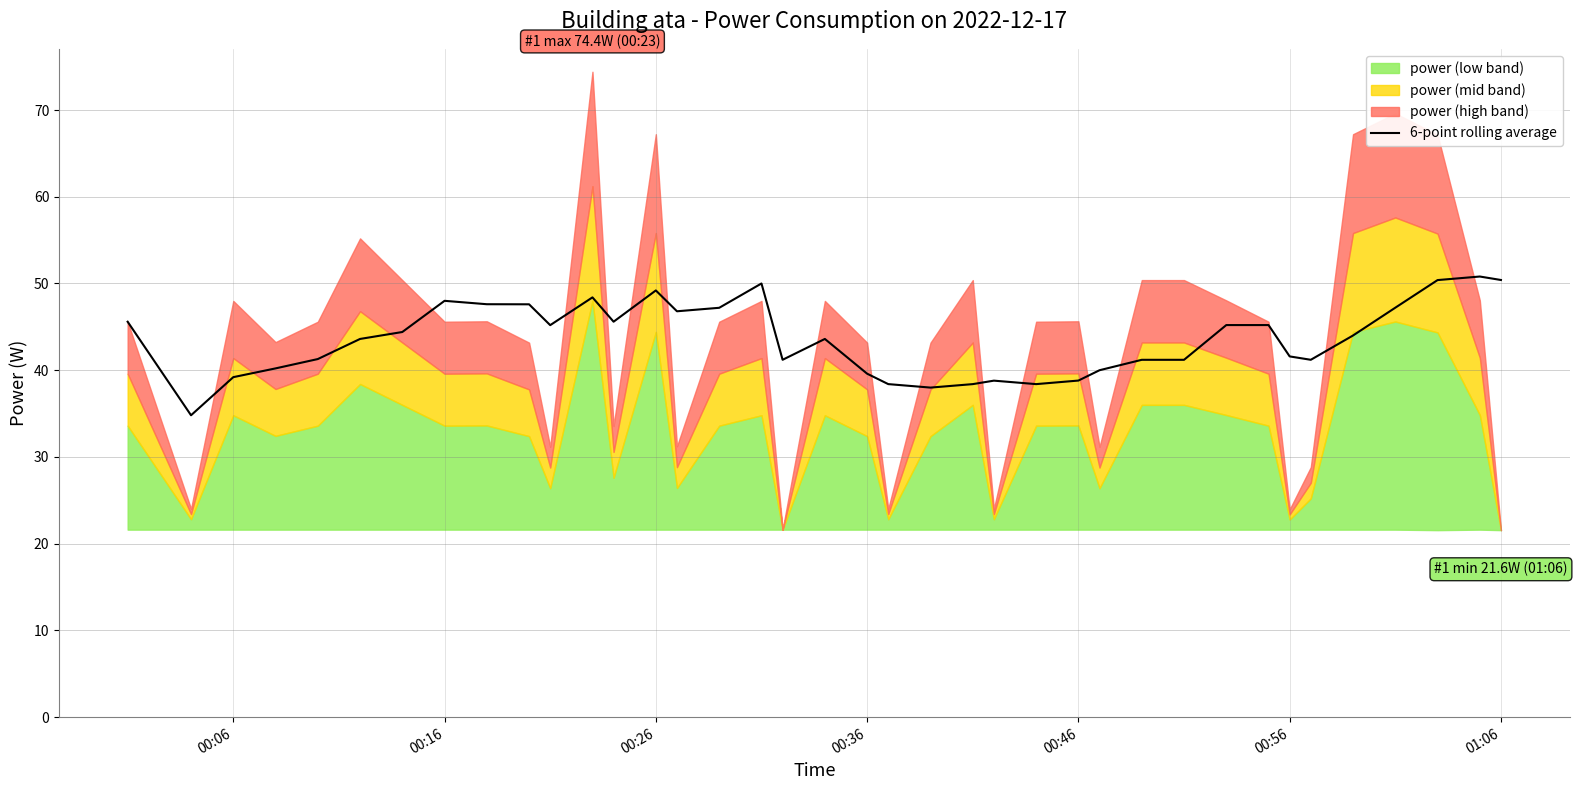

How many data points are above 44?

19